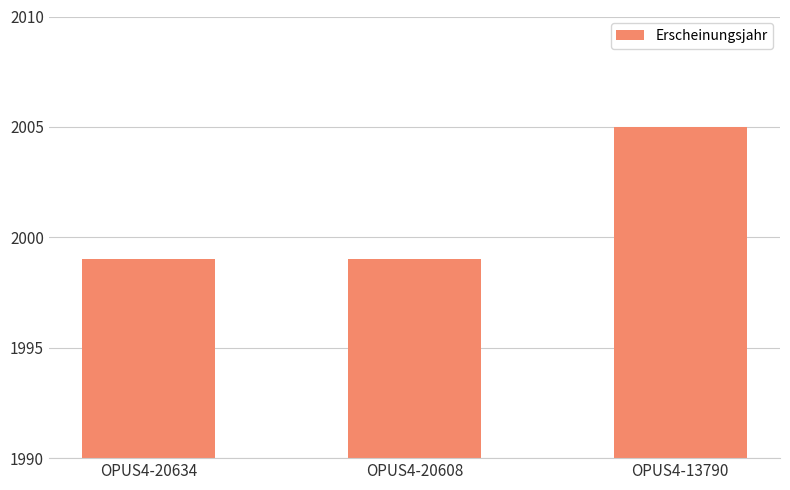

What is the smallest value displayed?

1999